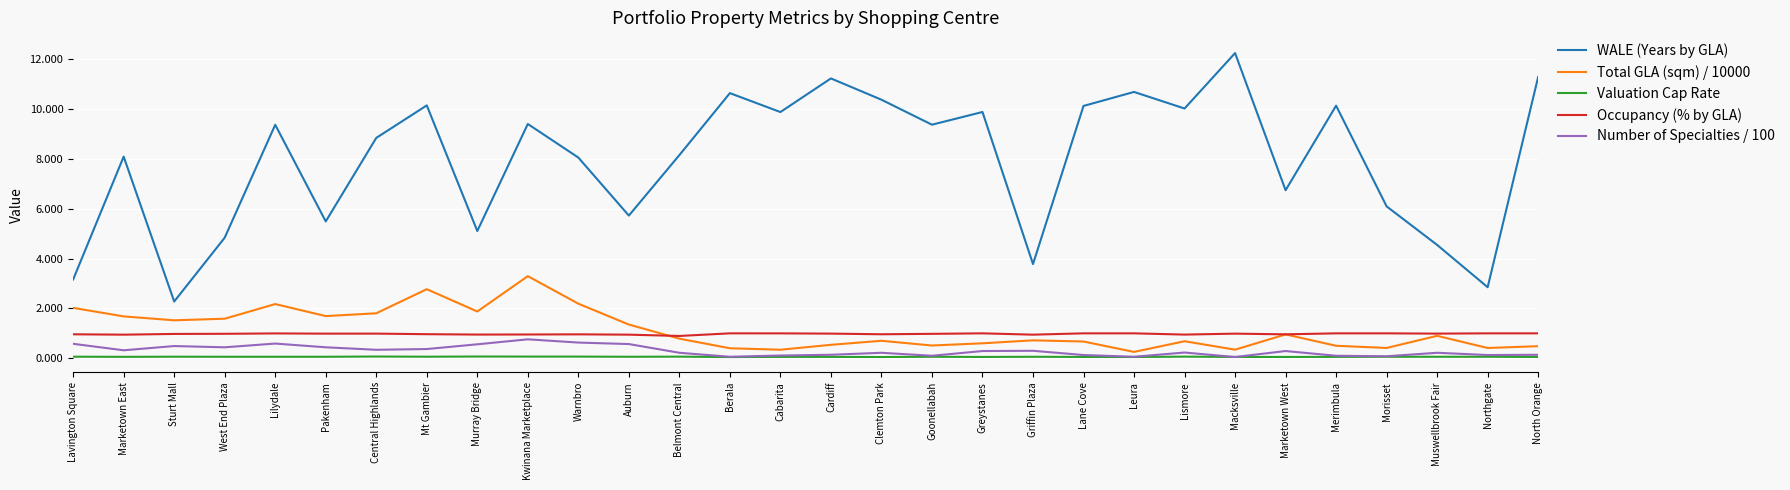

What is the highest value of the Valuation Cap Rate series?

0.1